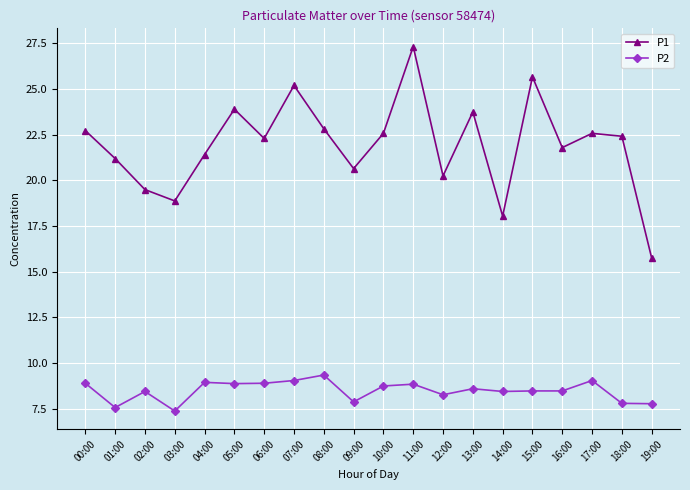

What is the difference between the maximum and second lowest values in the P2 series?

1.8